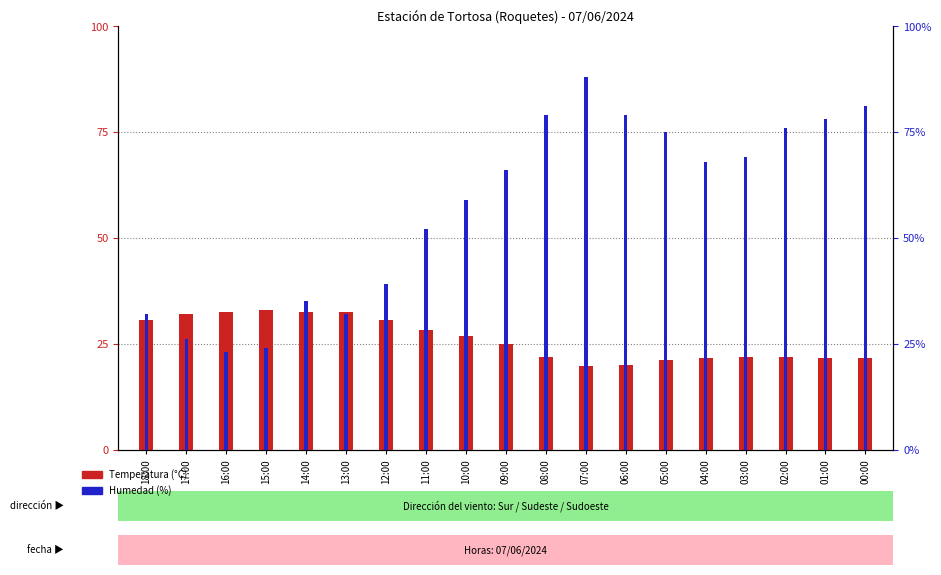

What is the total value across all series at 12:00?

69.5